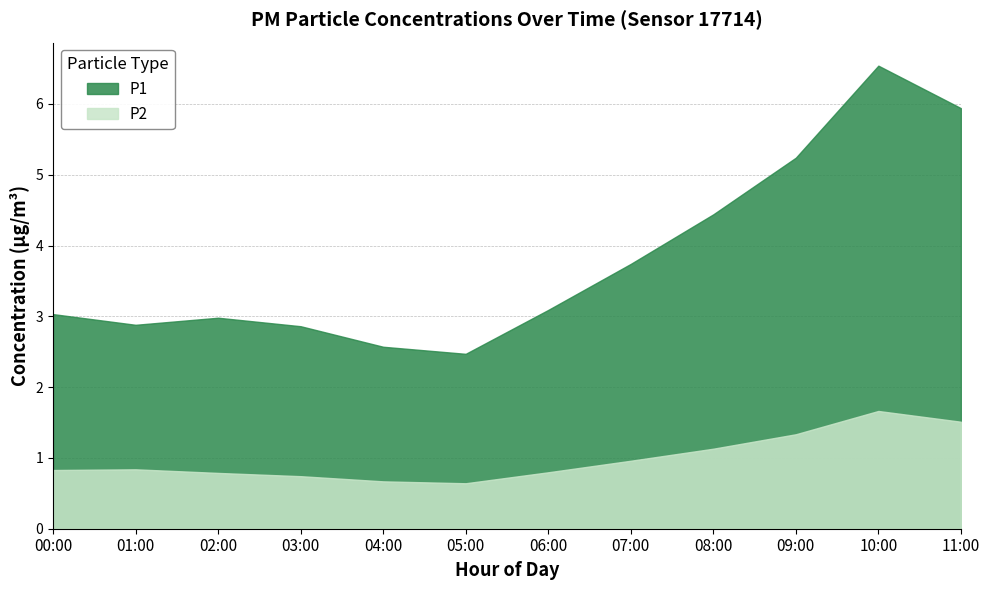

True or false: P1 and P2 intersect in this chart.

False